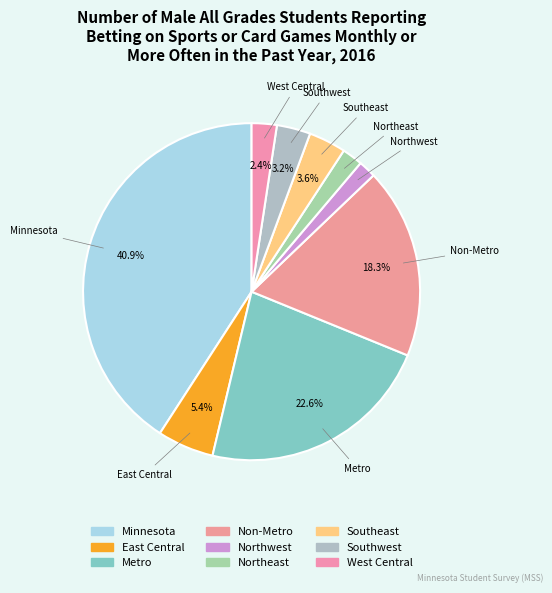

The Southwest slice represents 3% of the pie. True or false?

True